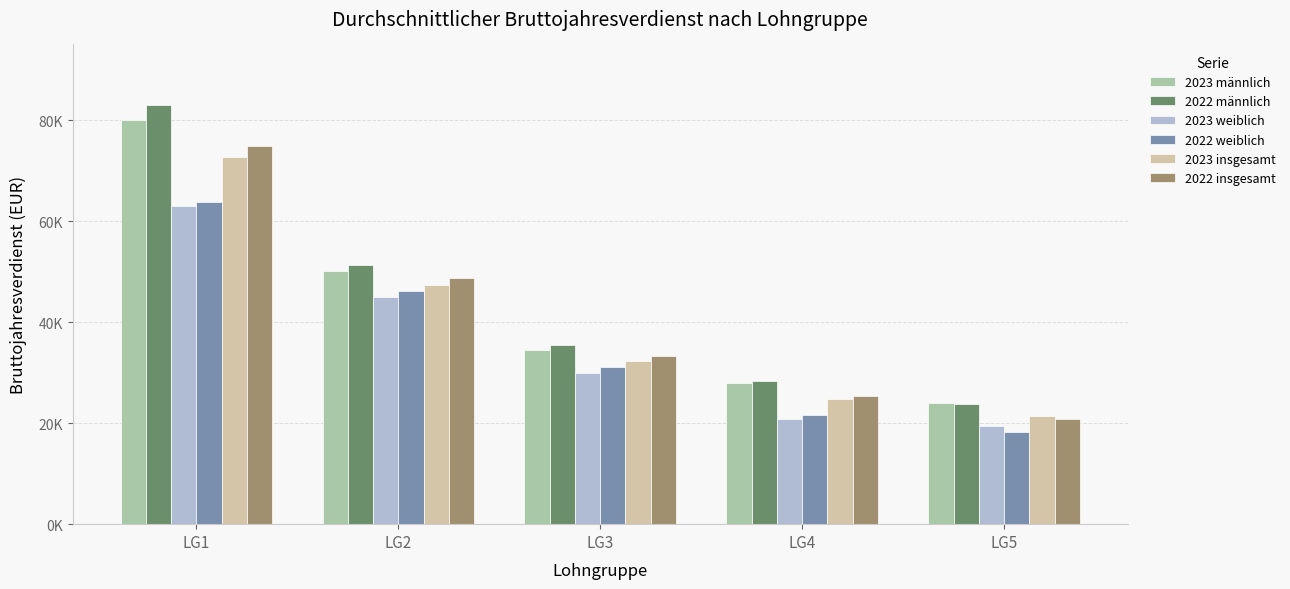

Which series changed the most between LG2 and LG4?

2022 weiblich